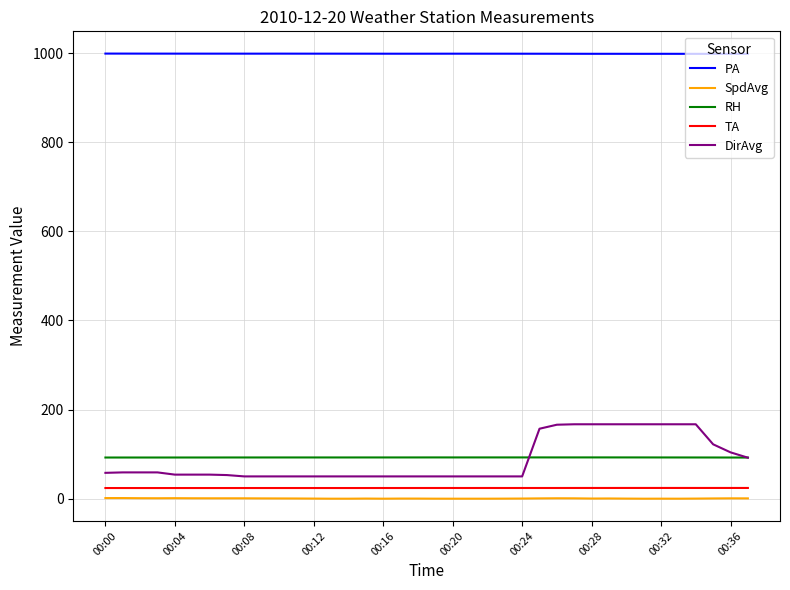

True or false: PA and DirAvg cross at least once.

False